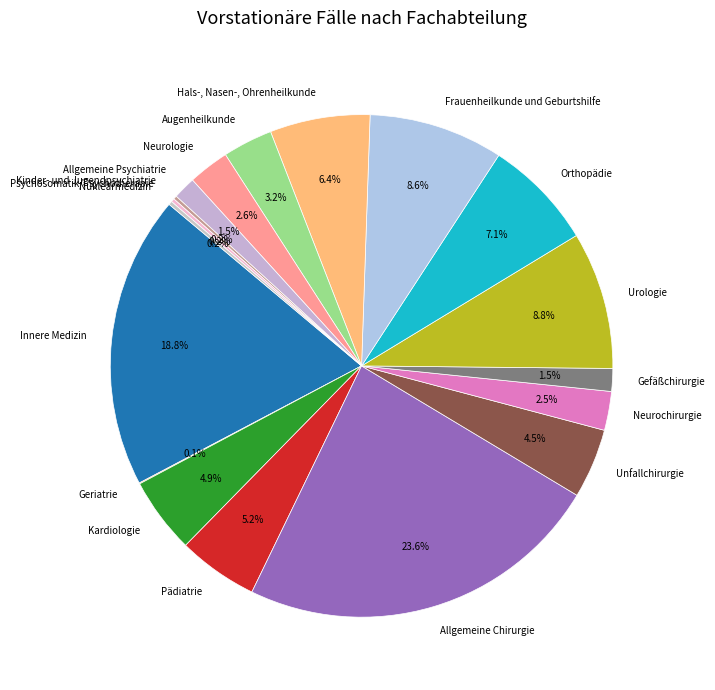

Between Urologie and Unfallchirurgie, which is larger?

Urologie